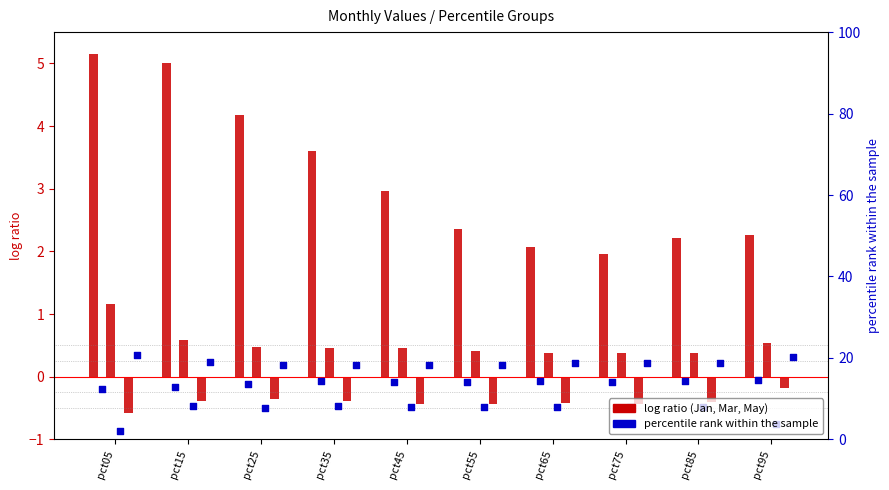

Which series reaches the maximum Y coordinate?

Jan